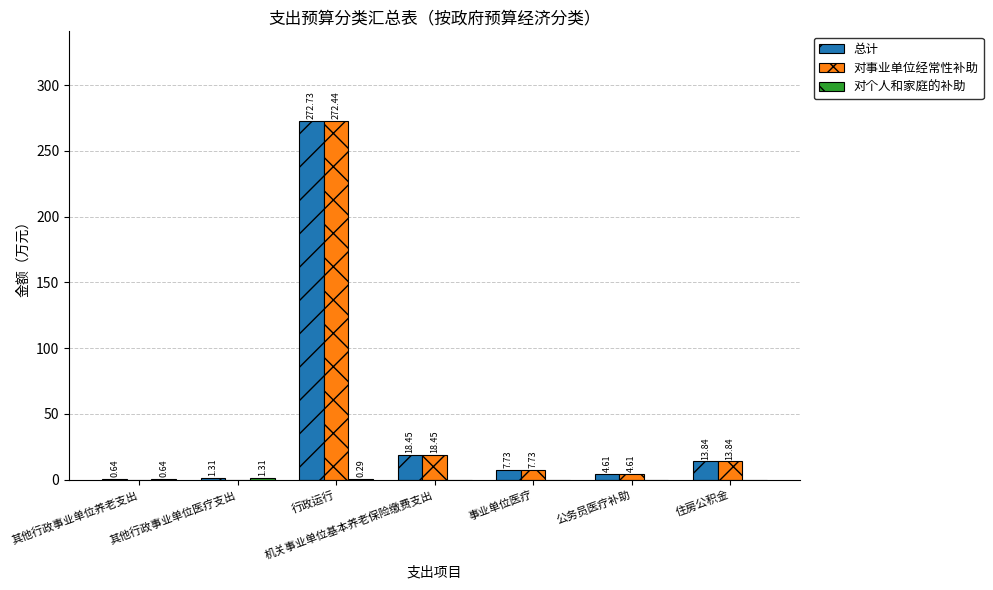

At which category does the chart reach its peak across all series?

行政运行